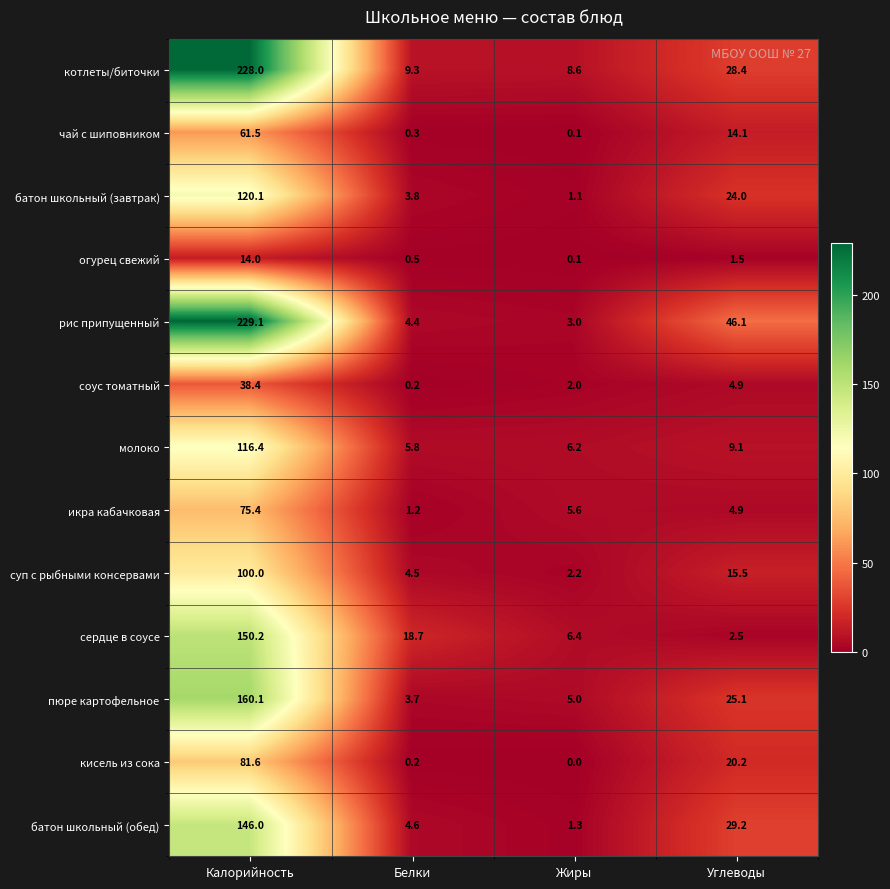

What is the difference between the highest and lowest values at Жиры?

8.6